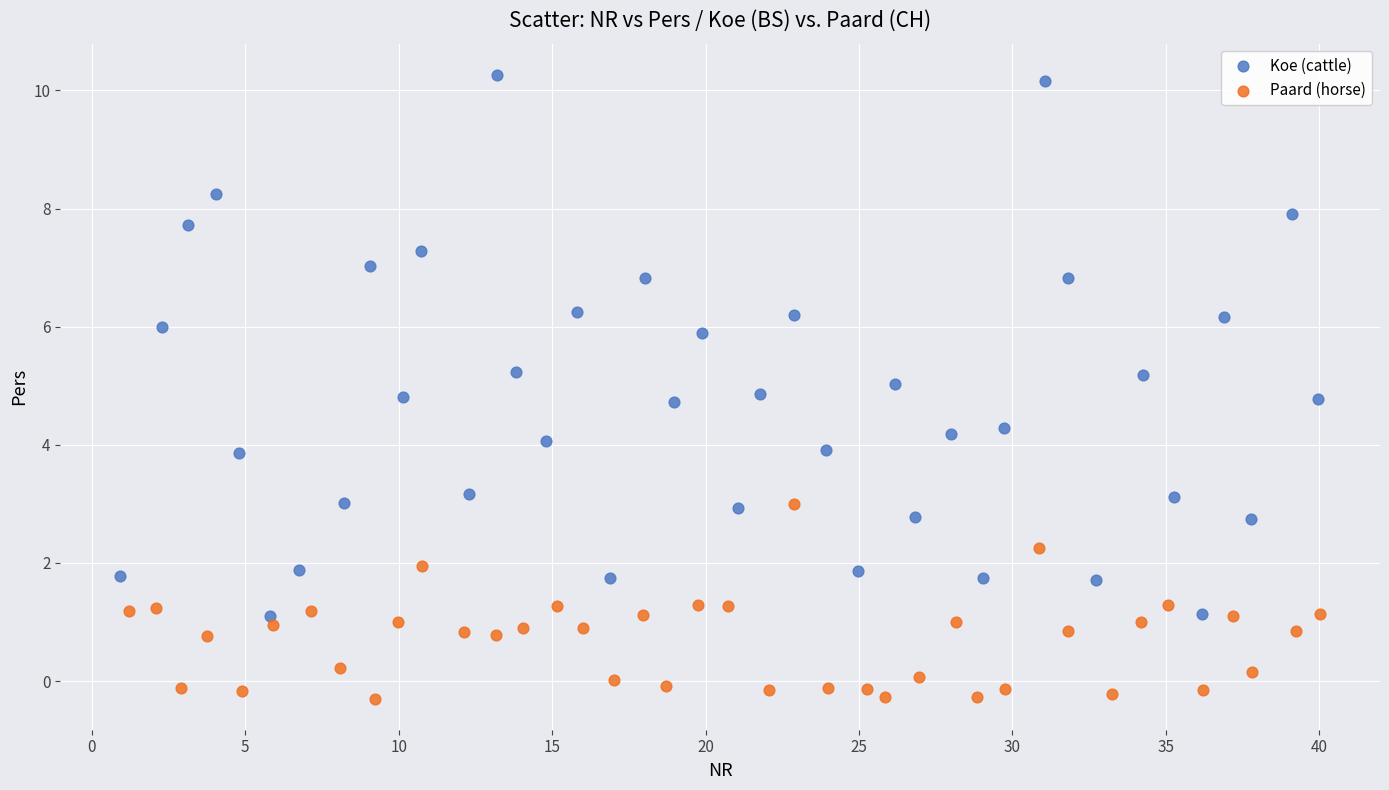

Which series has the largest Y range (max minus min)?

Koe (cattle)